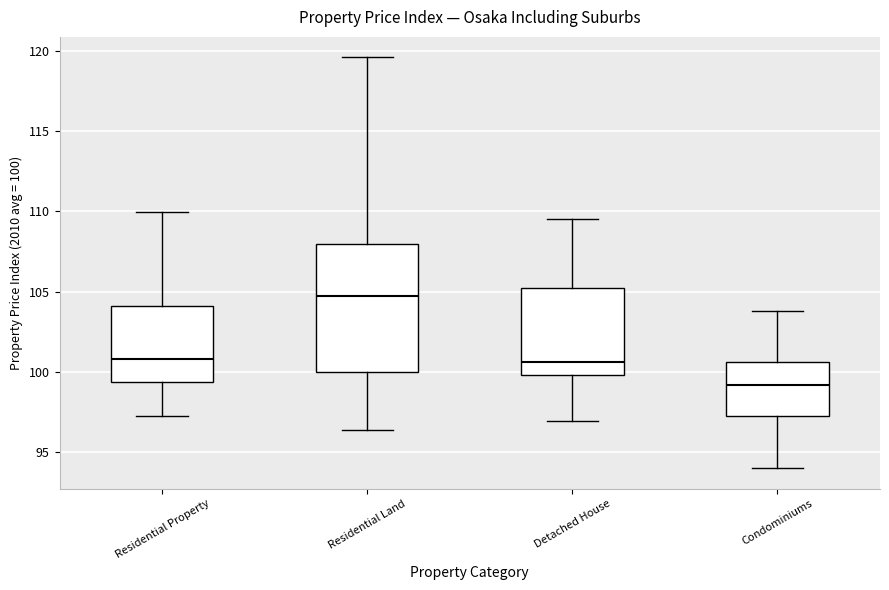

Which box is the tallest, from its lower edge to its upper edge?

Residential Land